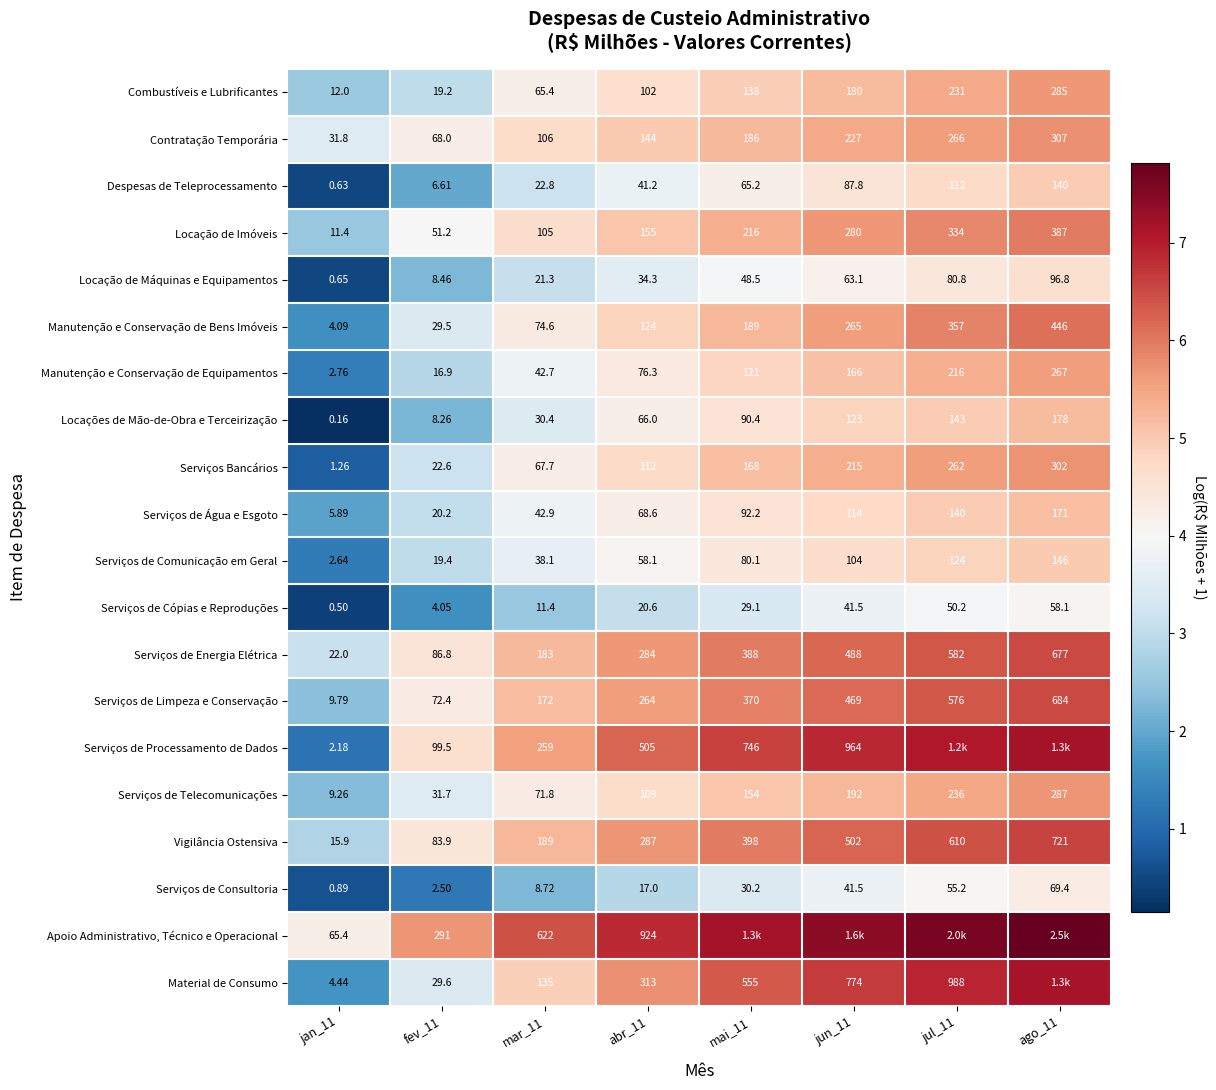

At mar_11, list the series in order from largest to smallest.

Apoio Administrativo, Técnico e Operacional, Serviços de Processamento de Dados, Vigilância Ostensiva, Serviços de Energia Elétrica, Serviços de Limpeza e Conservação, Material de Consumo, Contratação Temporária, Locação de Imóveis, Manutenção e Conservação de Bens Imóveis, Serviços de Telecomunicações, Serviços Bancários, Combustíveis e Lubrificantes, Serviços de Água e Esgoto, Manutenção e Conservação de Equipamentos, Serviços de Comunicação em Geral, Locações de Mão-de-Obra e Terceirização, Despesas de Teleprocessamento, Locação de Máquinas e Equipamentos, Serviços de Cópias e Reproduções, Serviços de Consultoria